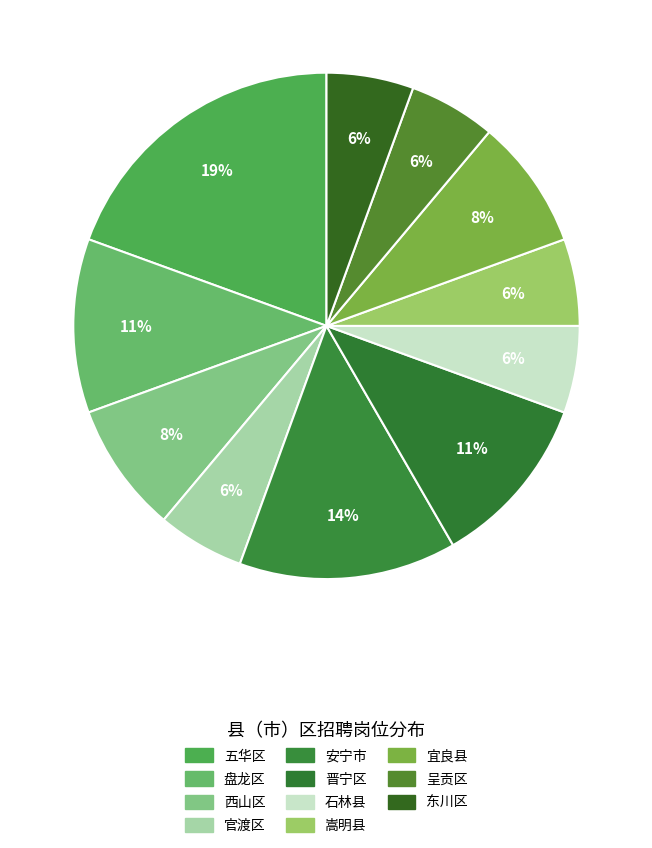

Which category has the smallest portion of the pie?

官渡区